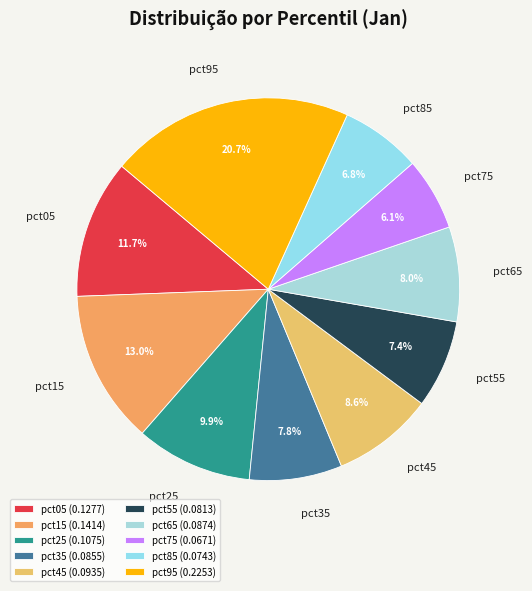

Is it true that pct75 is 6% of the pie?

True